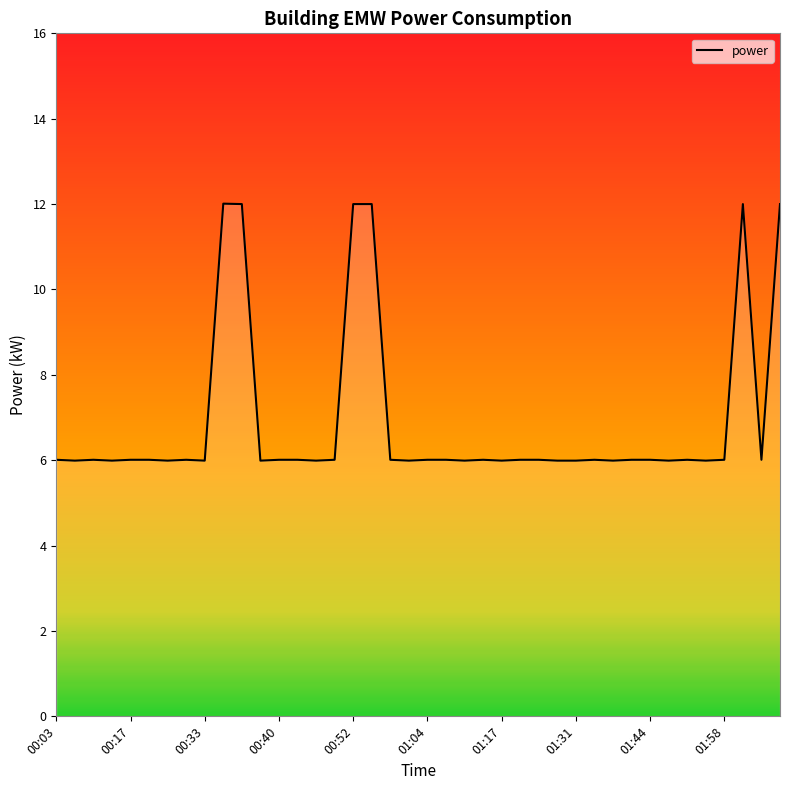

What is the smallest value displayed?

6.0